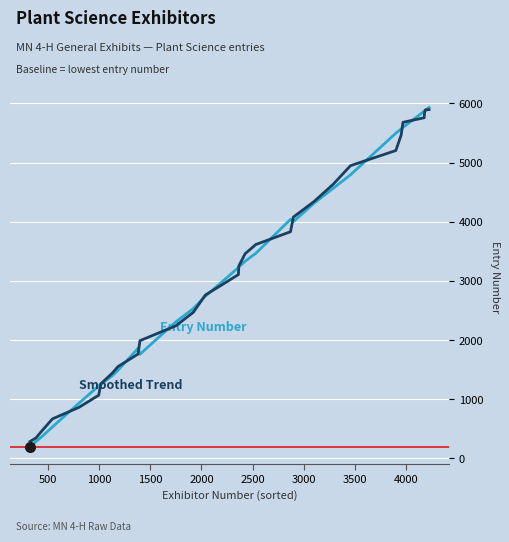

What is the greatest value displayed?

5931.0